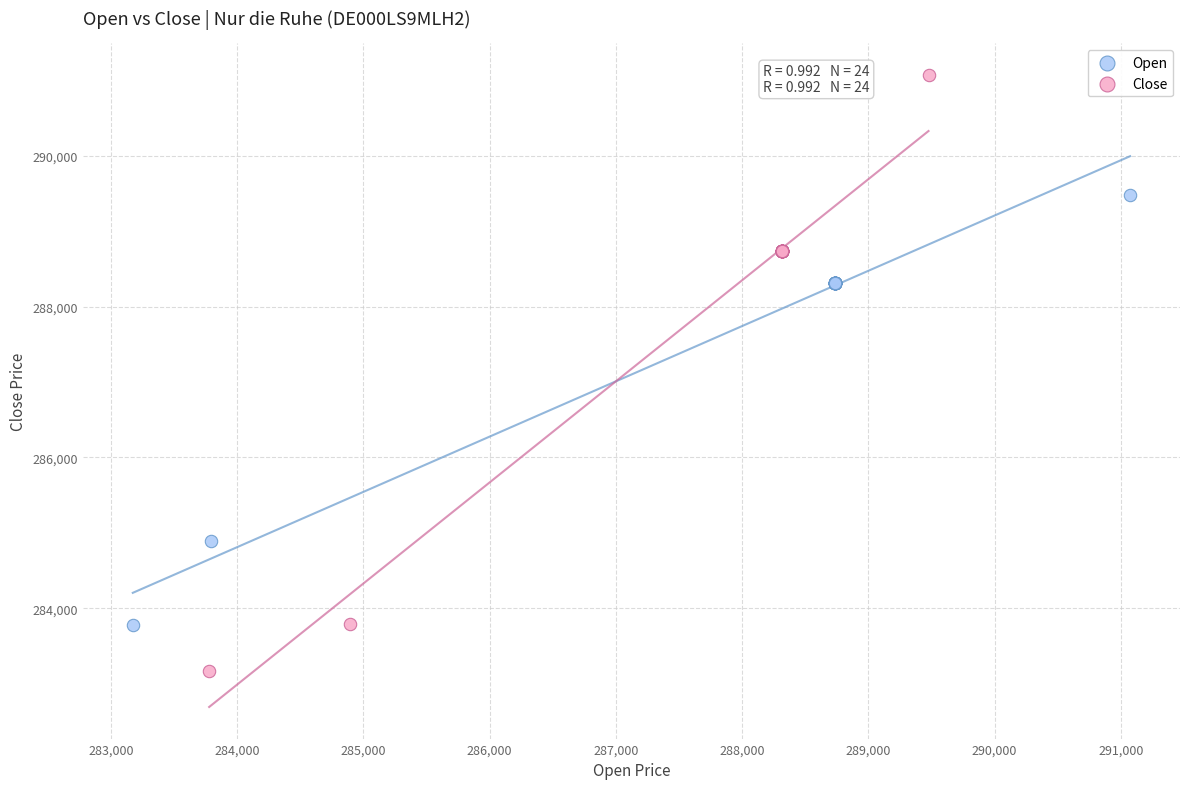

Which series has the widest spread of Y values?

Close